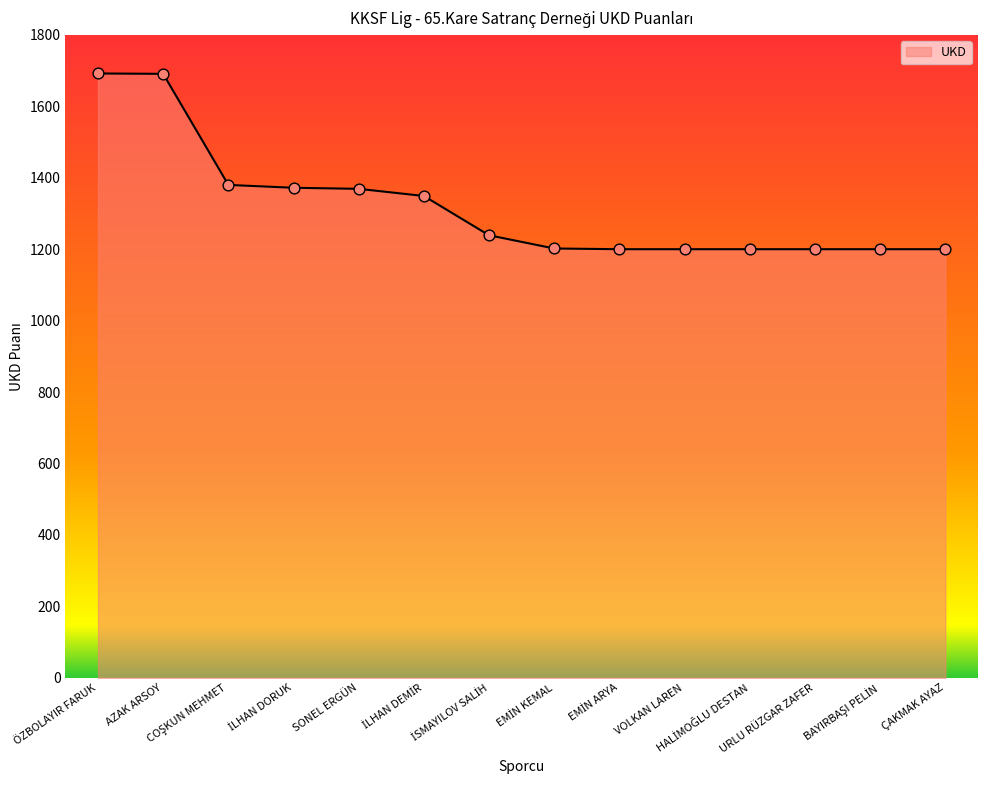

What is the maximum value shown in the chart?

1692